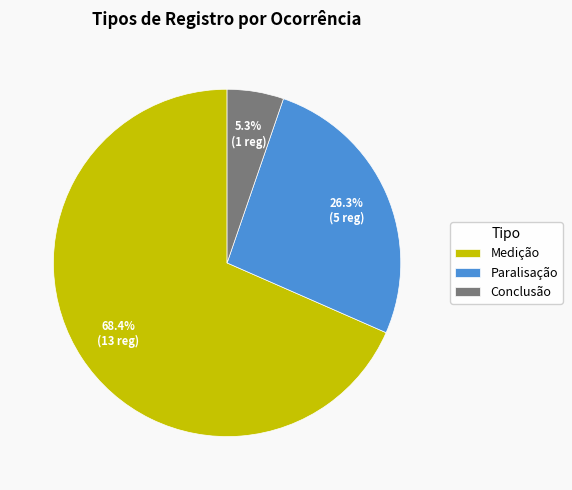

Which category has the smallest portion of the pie?

Conclusão